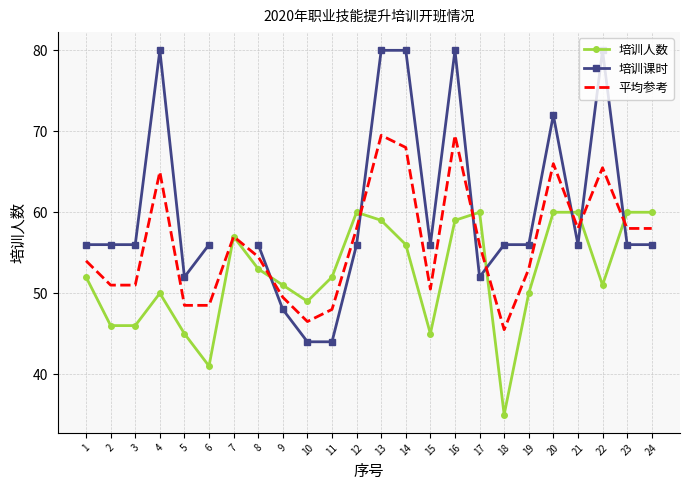

At how many categories does at least one series exceed 77?

5